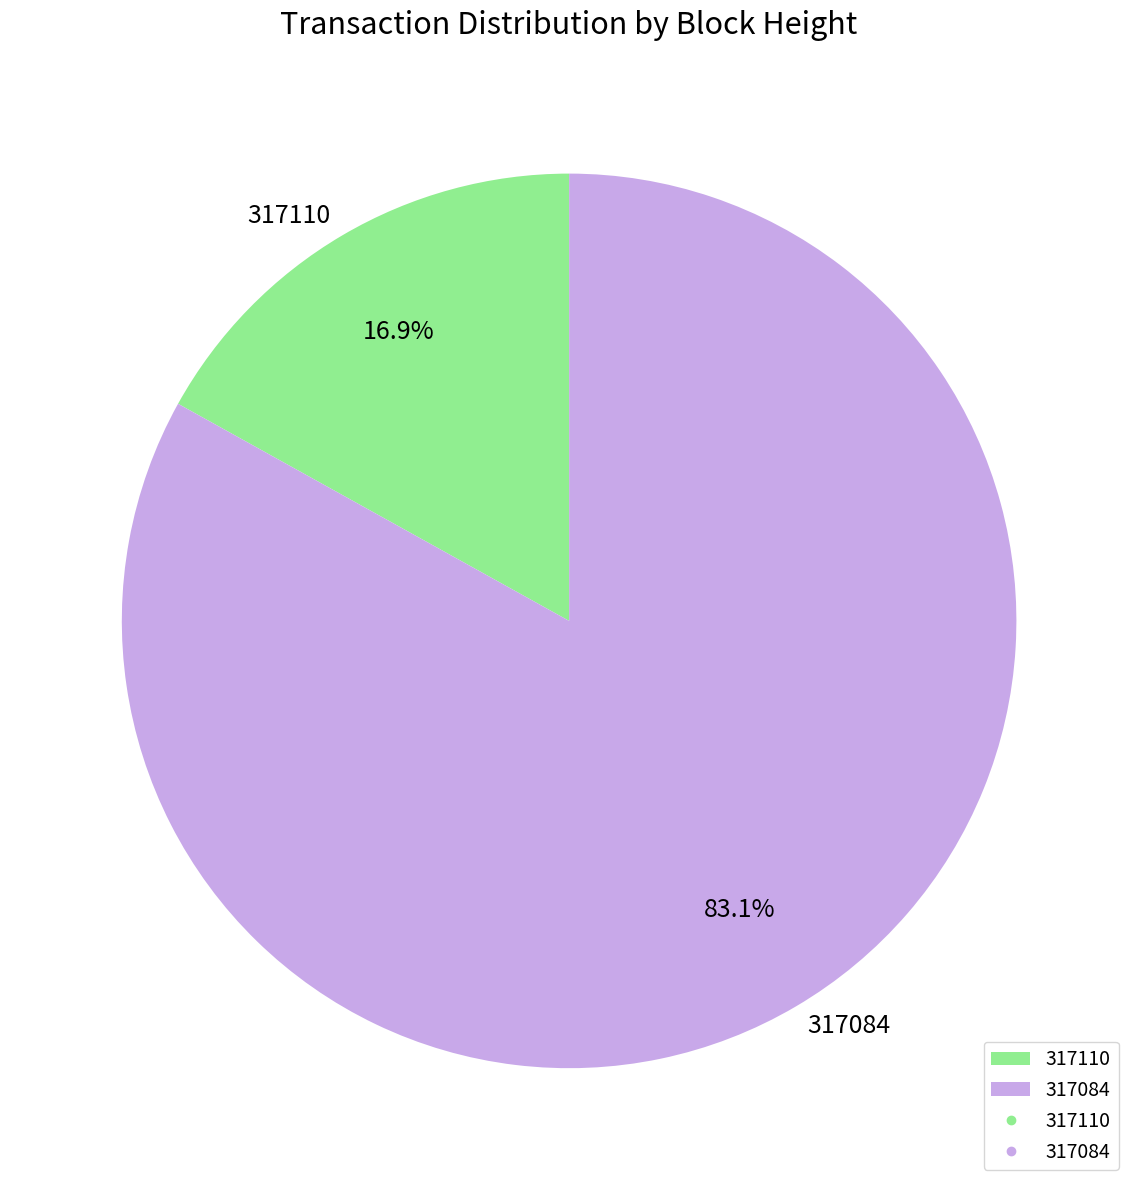

Approximately how many times larger is the value at 317084 compared to 317110?

4.9